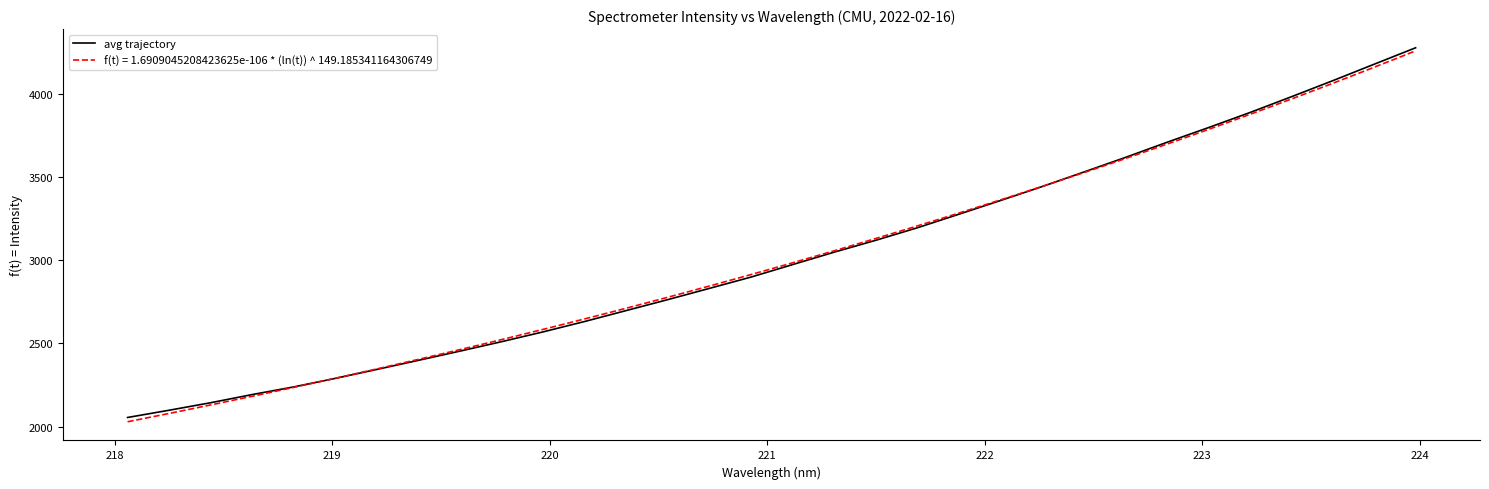

What is the minimum value for avg trajectory?

2055.8